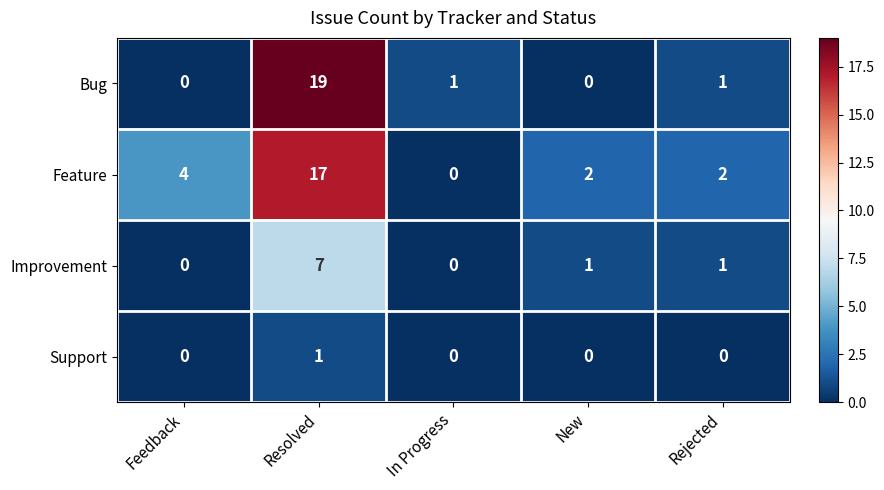

True or false: Feature has a value of 2 at New.

True